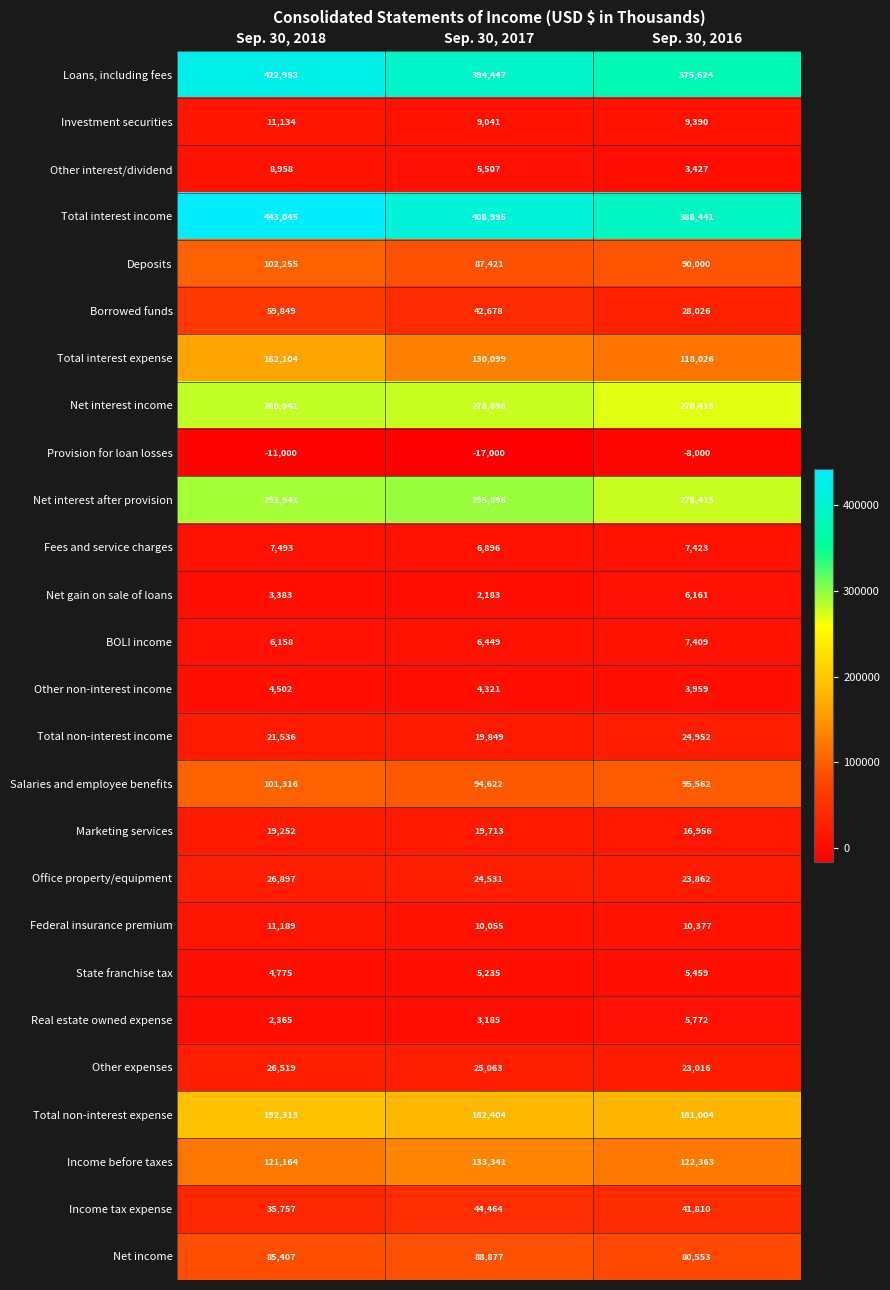

What is the total value across all series at Sep. 30, 2016?

2210402